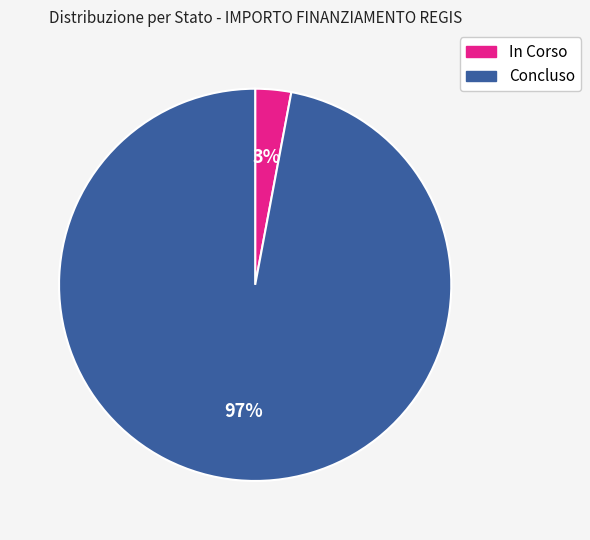

To the nearest percent, what is the average slice percentage?

50%